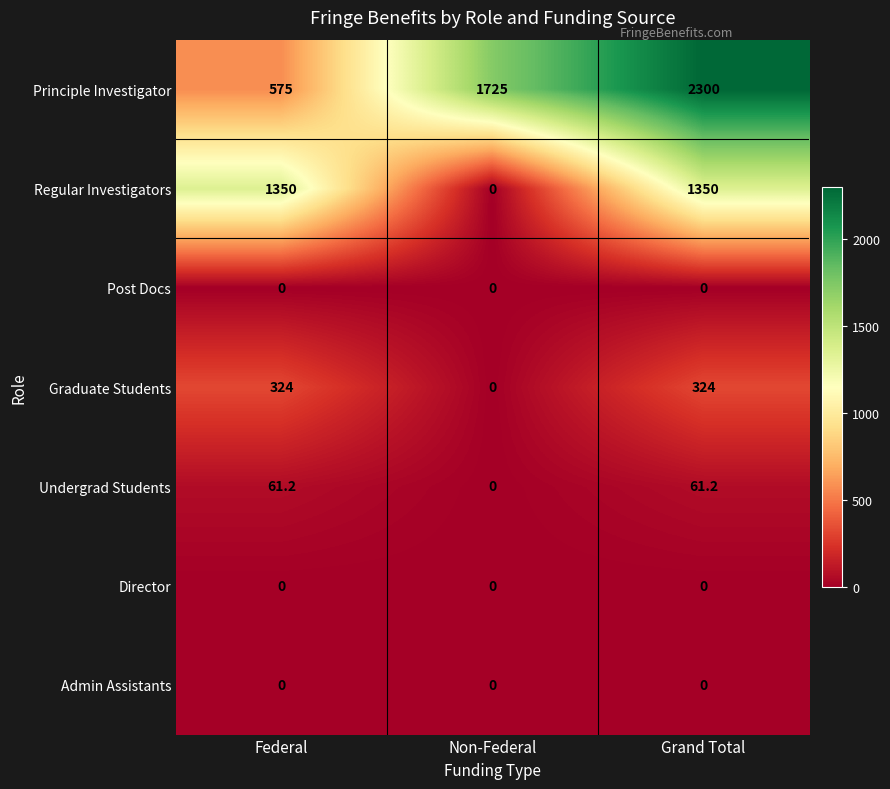

What is the difference between the Undergrad Students values at Federal and Non-Federal?

61.2